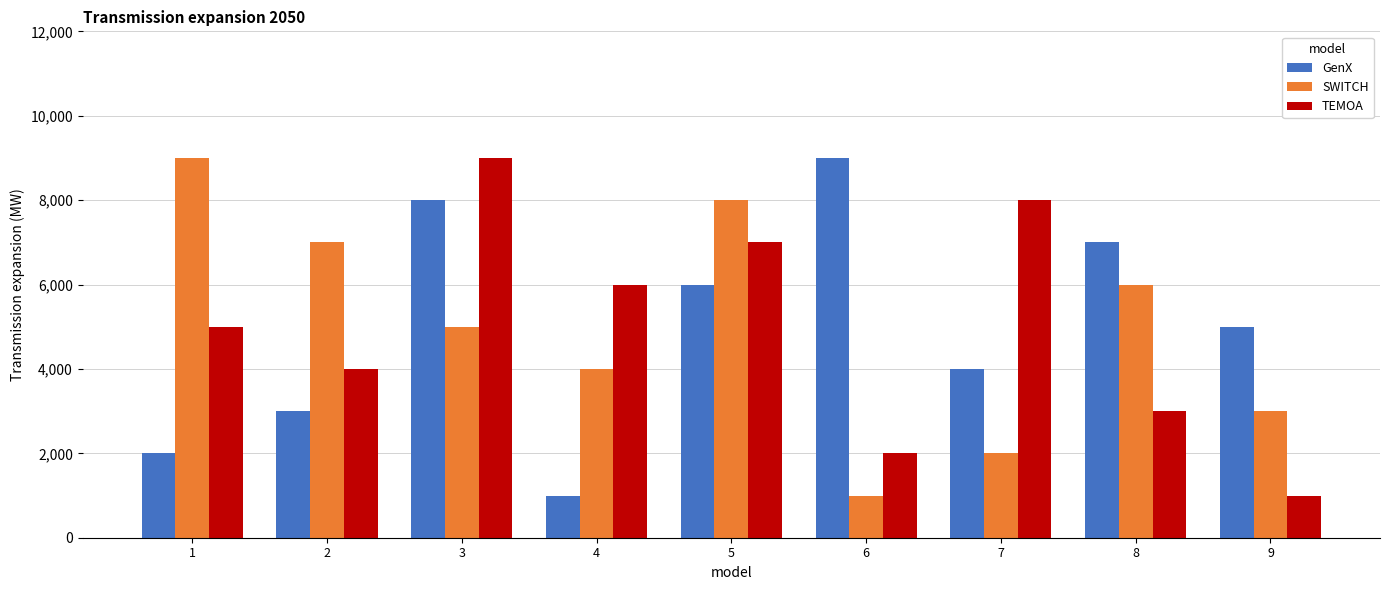

Rank the series at 6 from lowest to highest value.

SWITCH, TEMOA, GenX